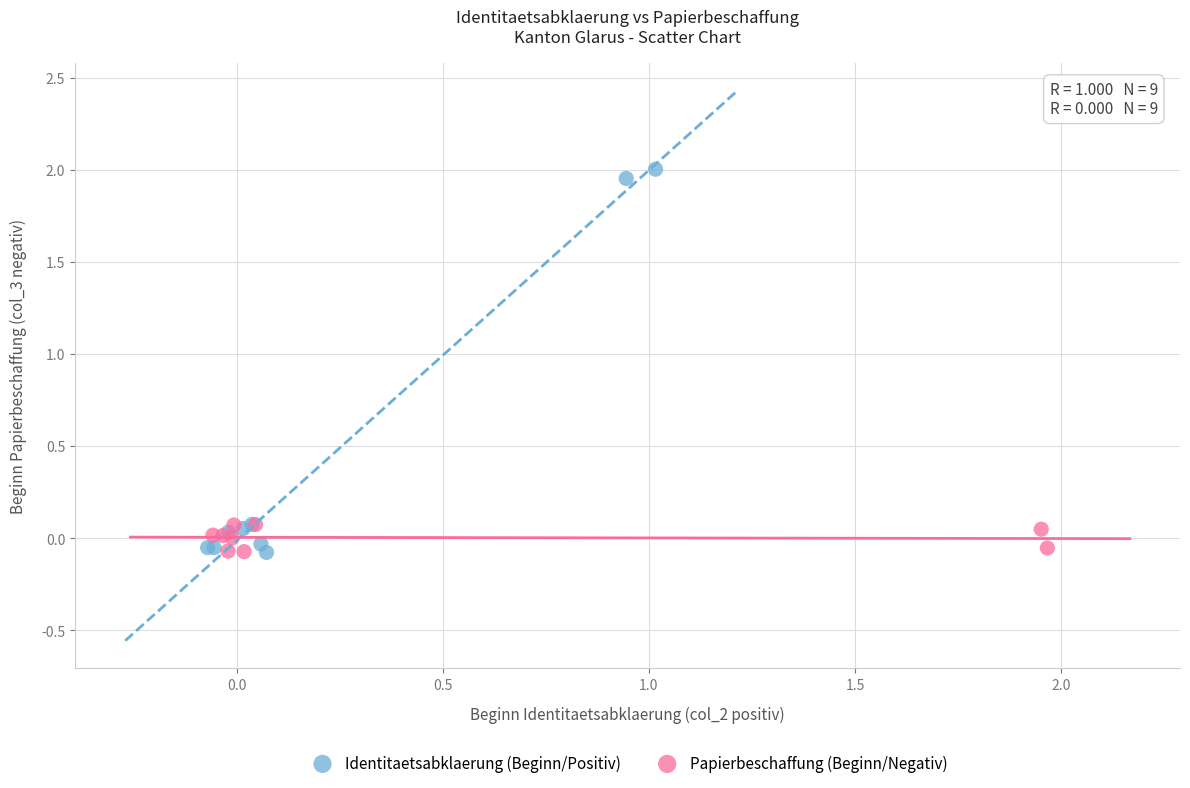

Which series has the largest Y range (max minus min)?

Identitaetsabklaerung (Beginn/Positiv)